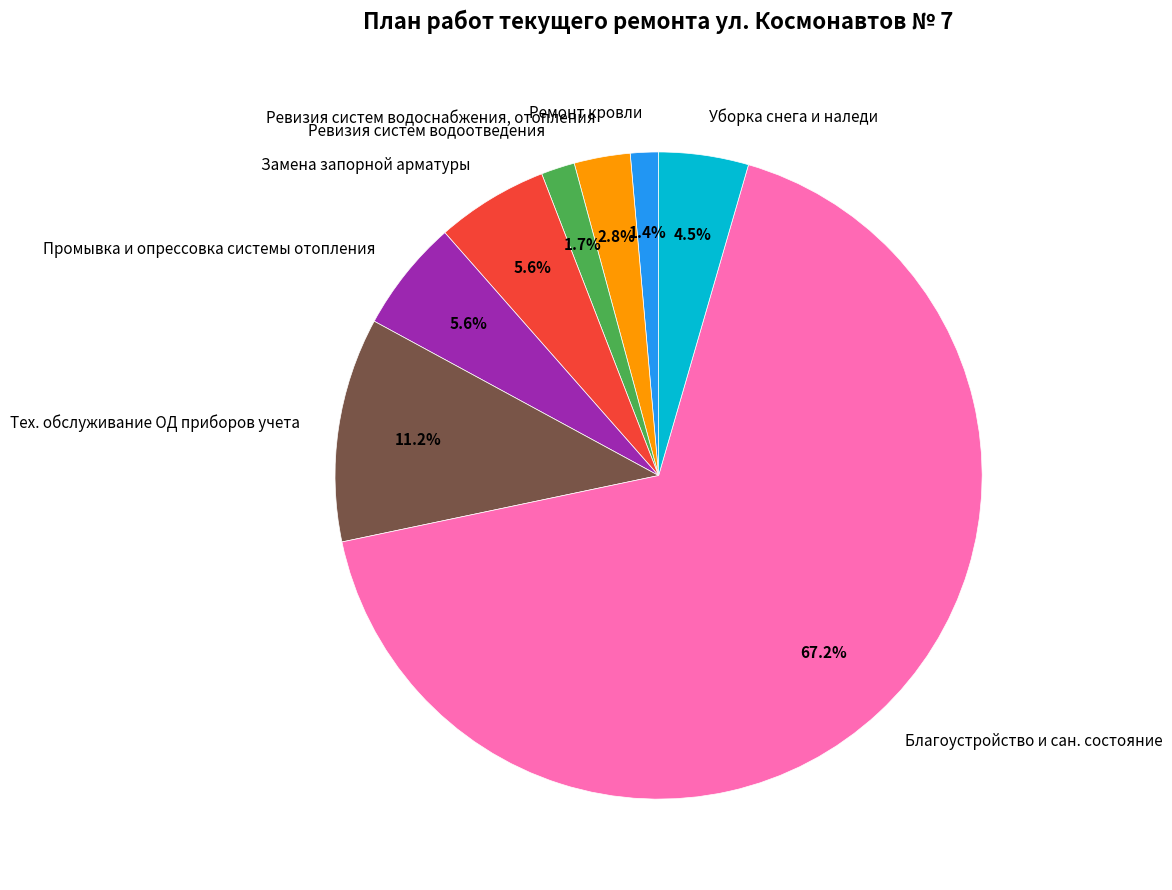

The Благоустройство и сан. состояние slice represents 58% of the pie. True or false?

False